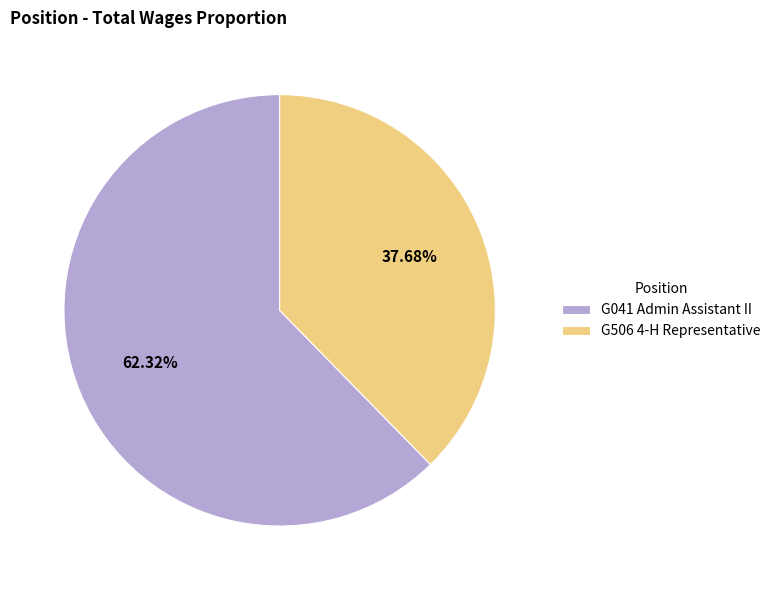

To the nearest percent, what is the average slice percentage?

50%